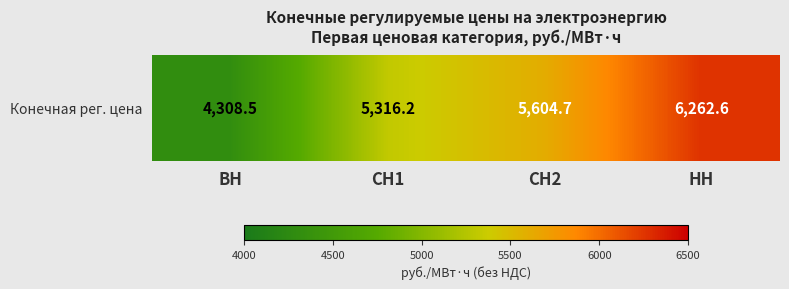

What is the maximum value shown in the chart?

6262.6